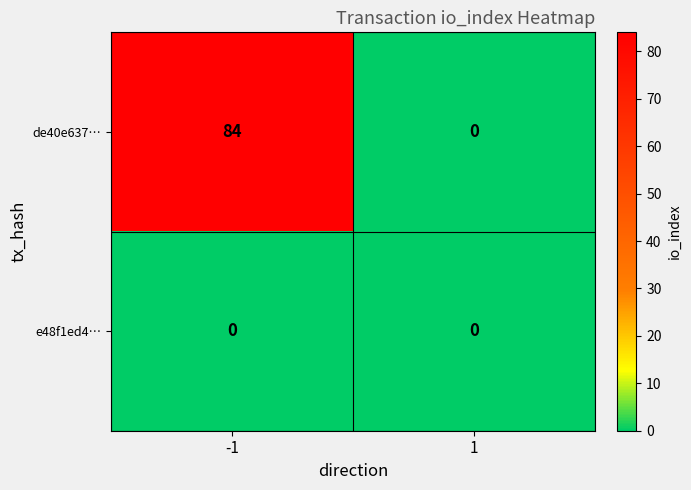

Reading right to left, transcribe all the data shown in this chart.

de40e637…: 1=0	-1=84
e48f1ed4…: 1=0	-1=0